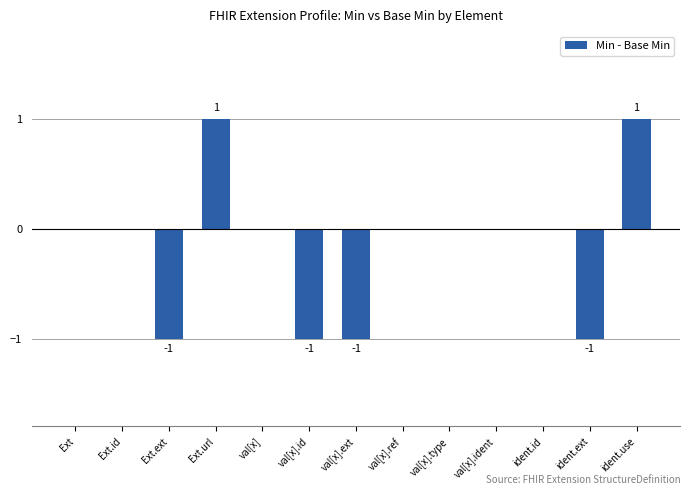

Is it true that the value at val[x].ext is -1?

True